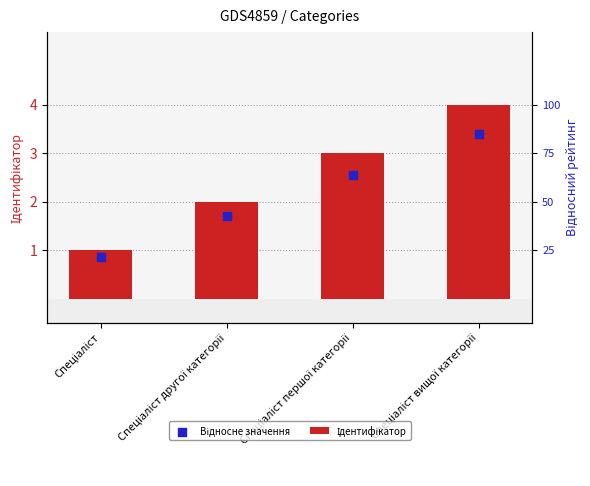

At how many categories does at least one series exceed 2?

2